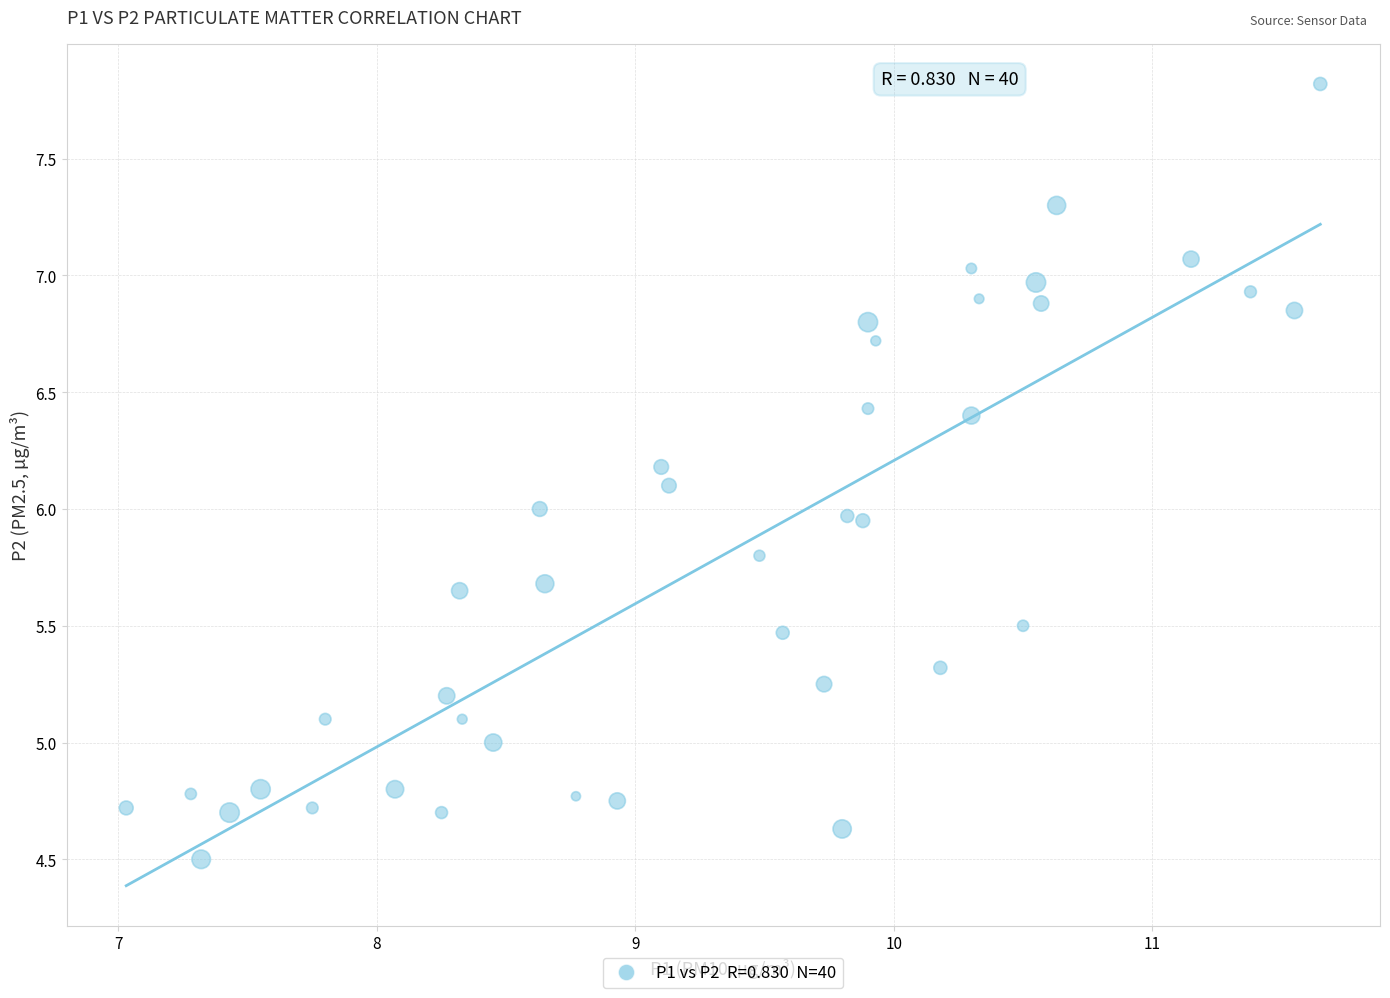

What is the range of X values (max minus min)?

4.6